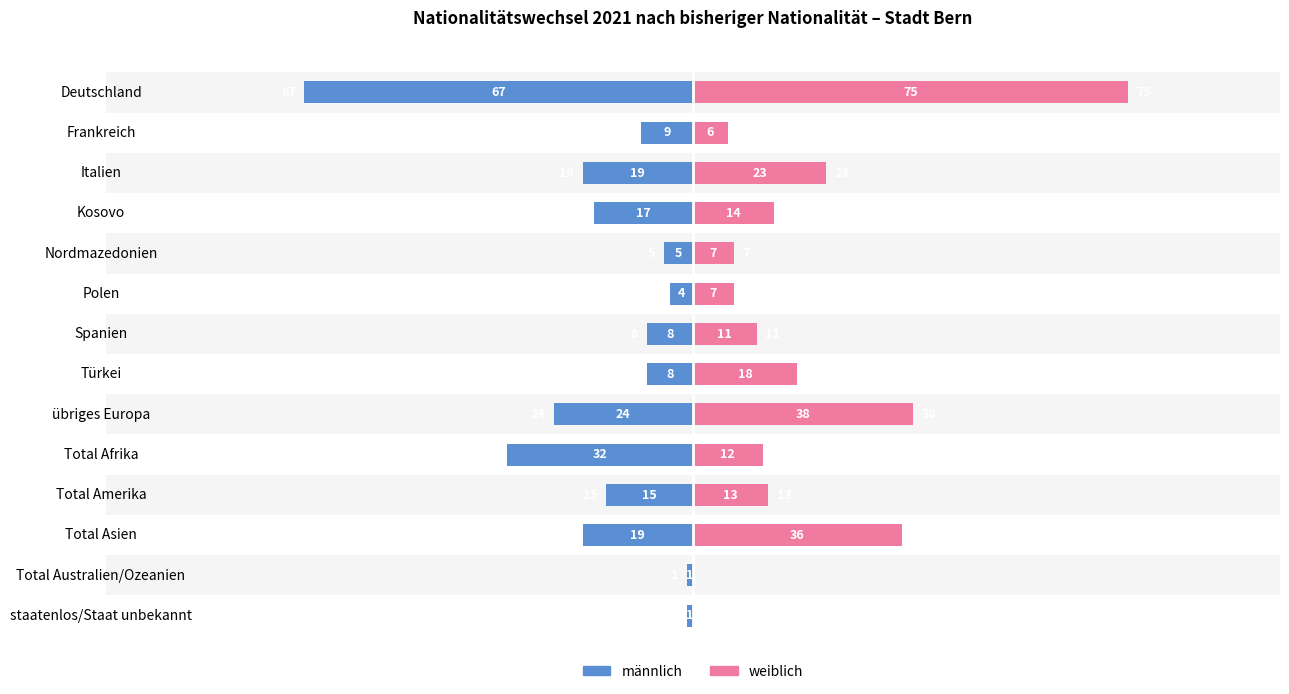

List the series in order of their overall mean, highest first.

weiblich, männlich